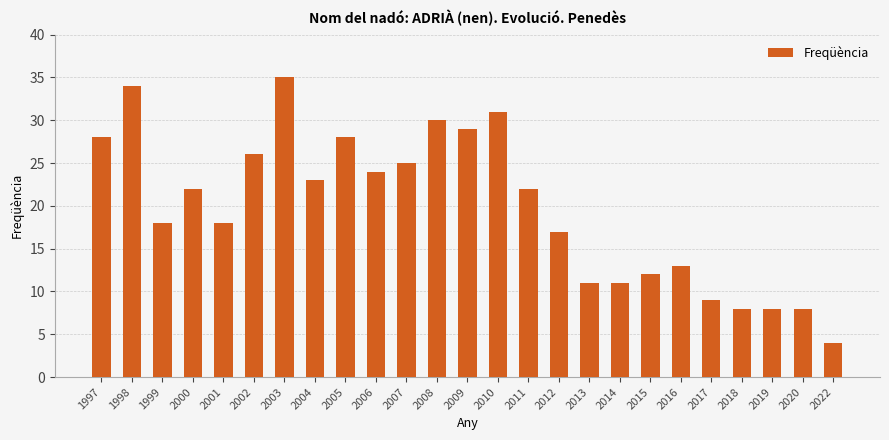

Is it true that the value at 2007 is 44?

False